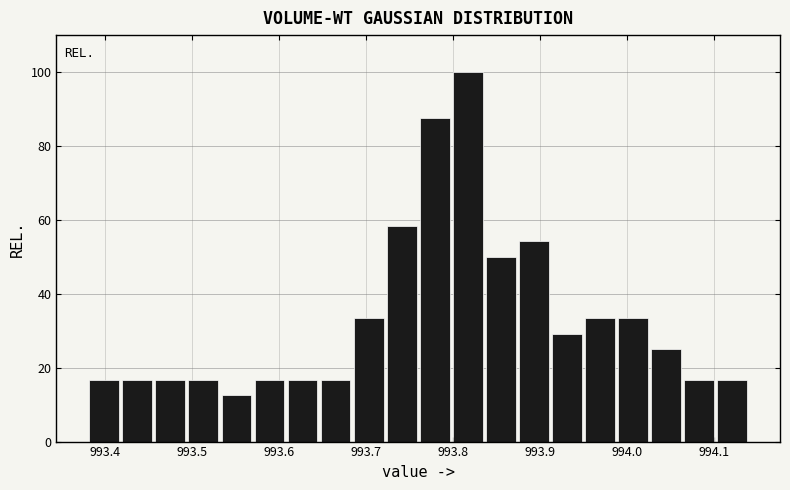

Around what value on the x-axis is the tallest bar? Give the approximate position of its centre, as read against the axis.

993.82